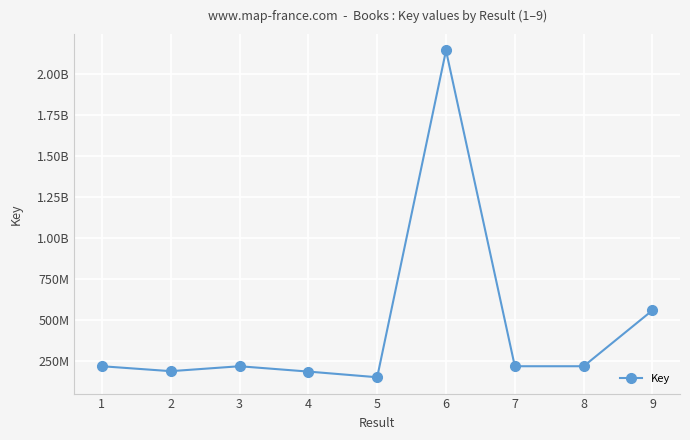

Which category has the highest value across all series?

6